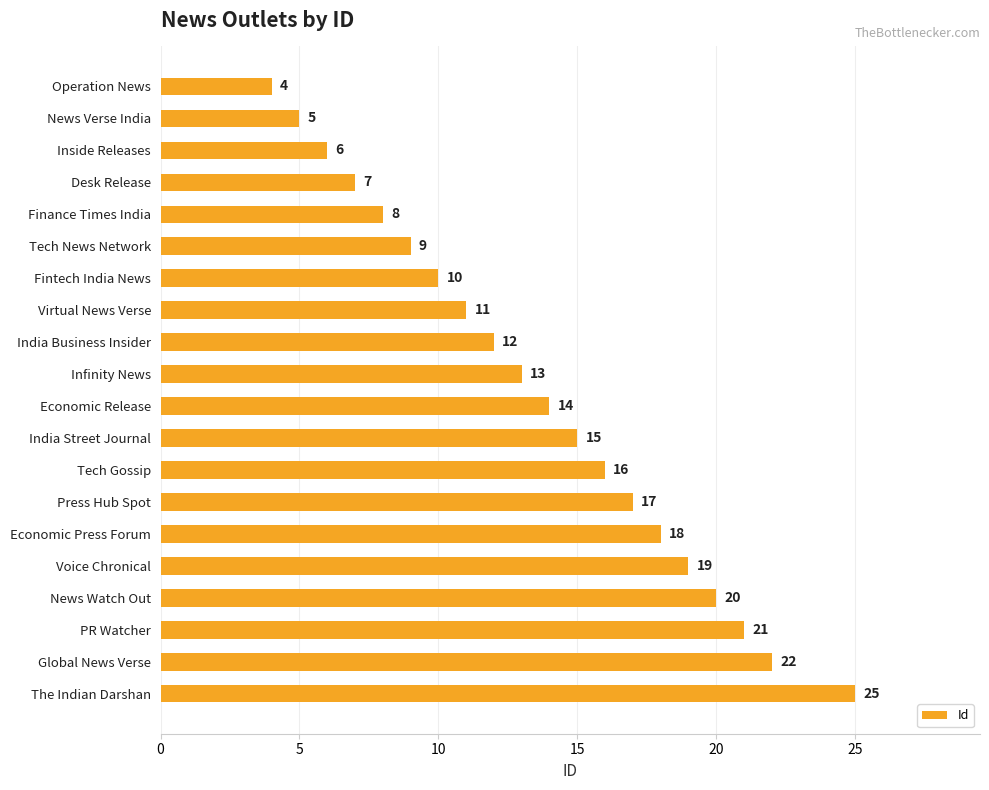

Where is the data nearest to the value 14?

Economic Release